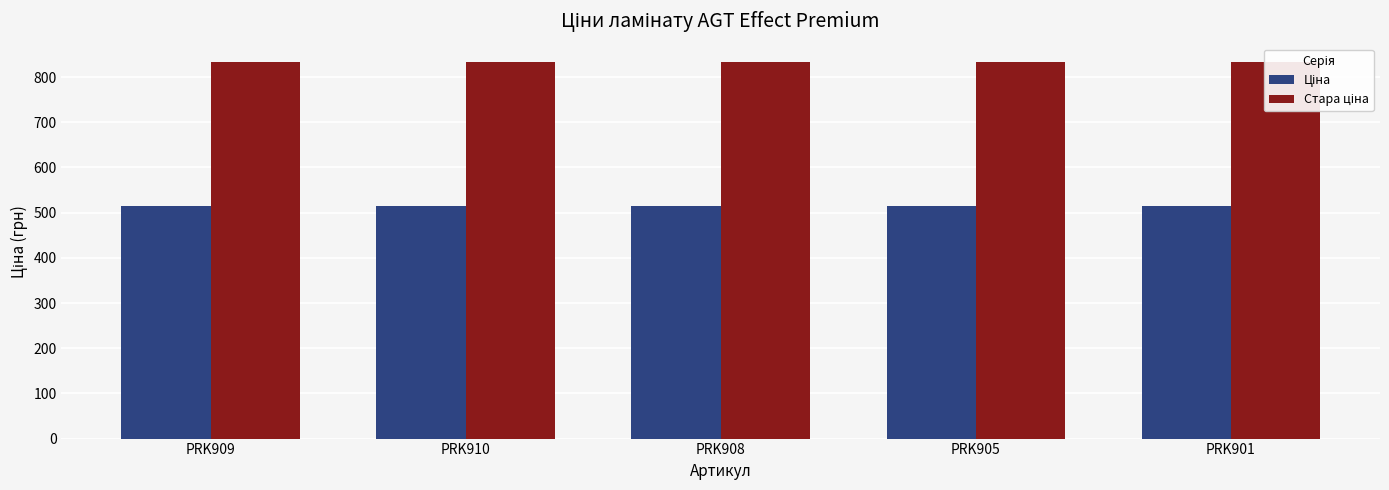

Rank the categories by Стара ціна value from lowest to highest.

PRK909, PRK910, PRK908, PRK905, PRK901